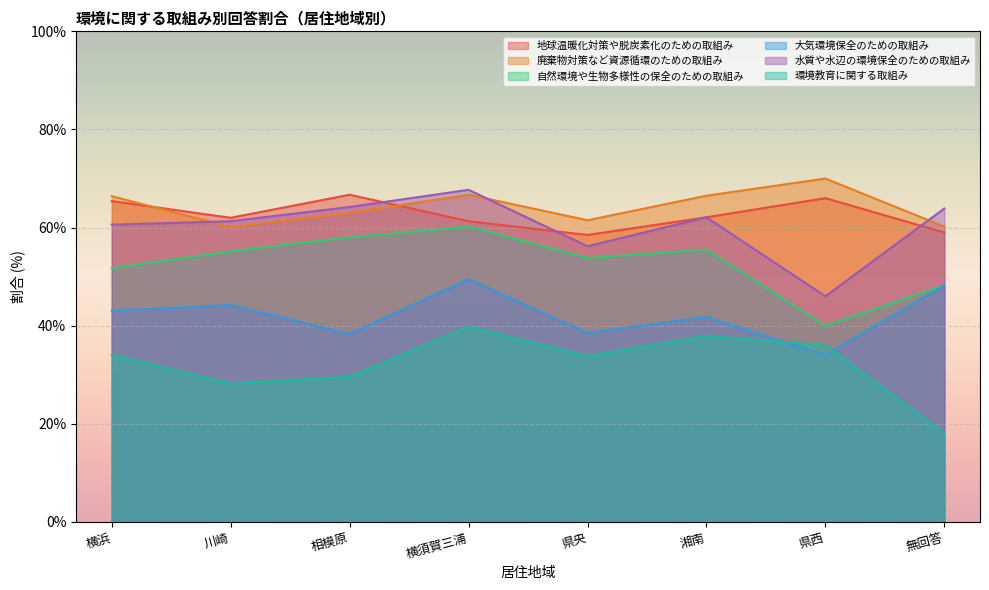

What is the value of the 廃棄物対策など資源循環のための取組み point at the 8th from the left?

60.2